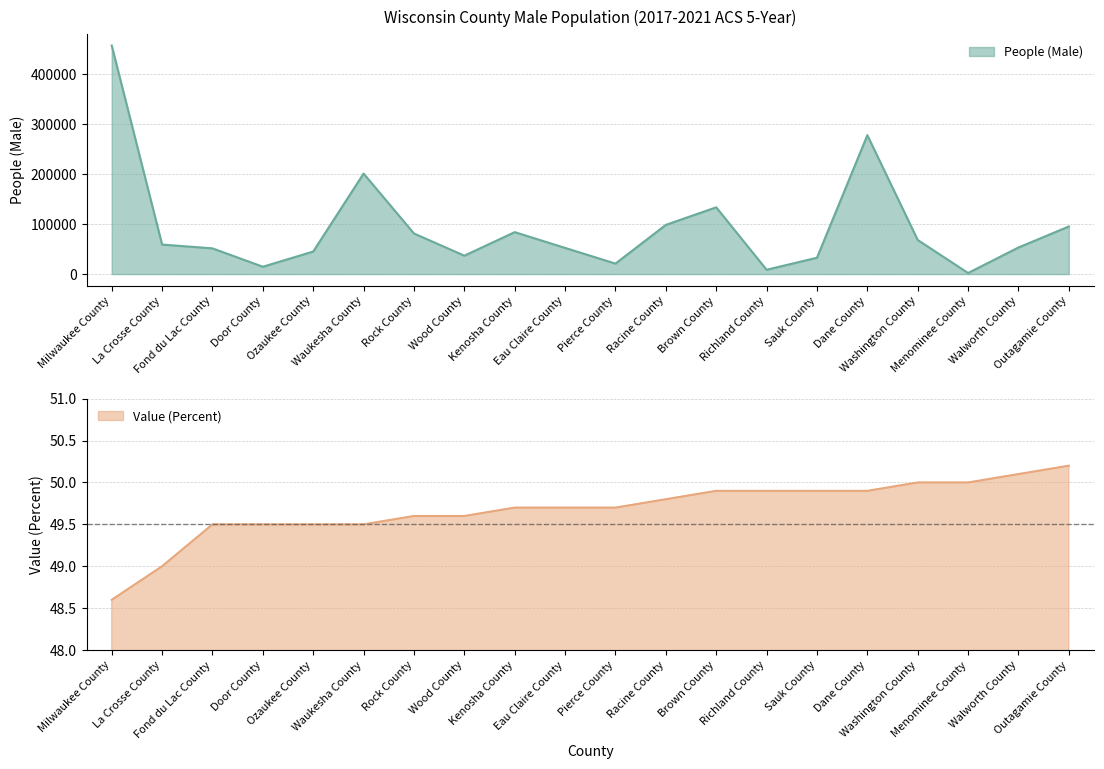

Rank the series by their maximum value, from lowest to highest.

Value (Percent), People (Male)